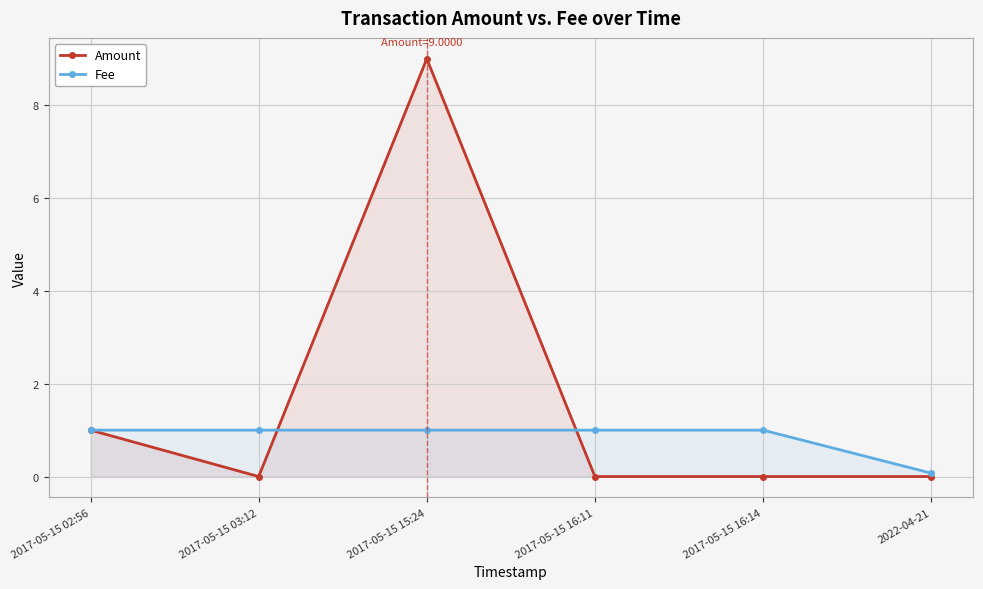

After their last crossing, which series has the higher values: Amount or Fee?

Fee